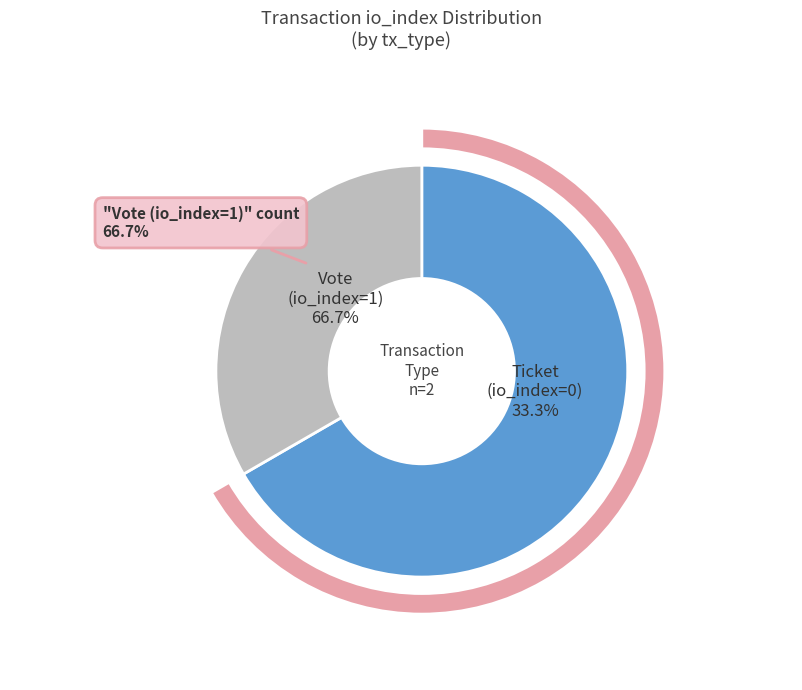

How many segments does this pie chart have?

2